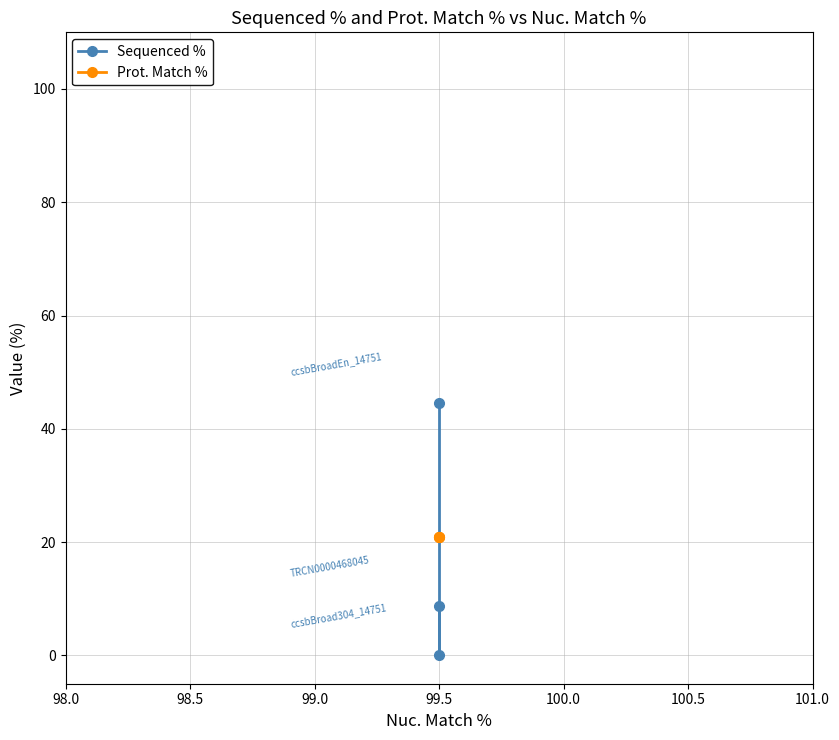

How many data points in Sequenced % are above 8?

2